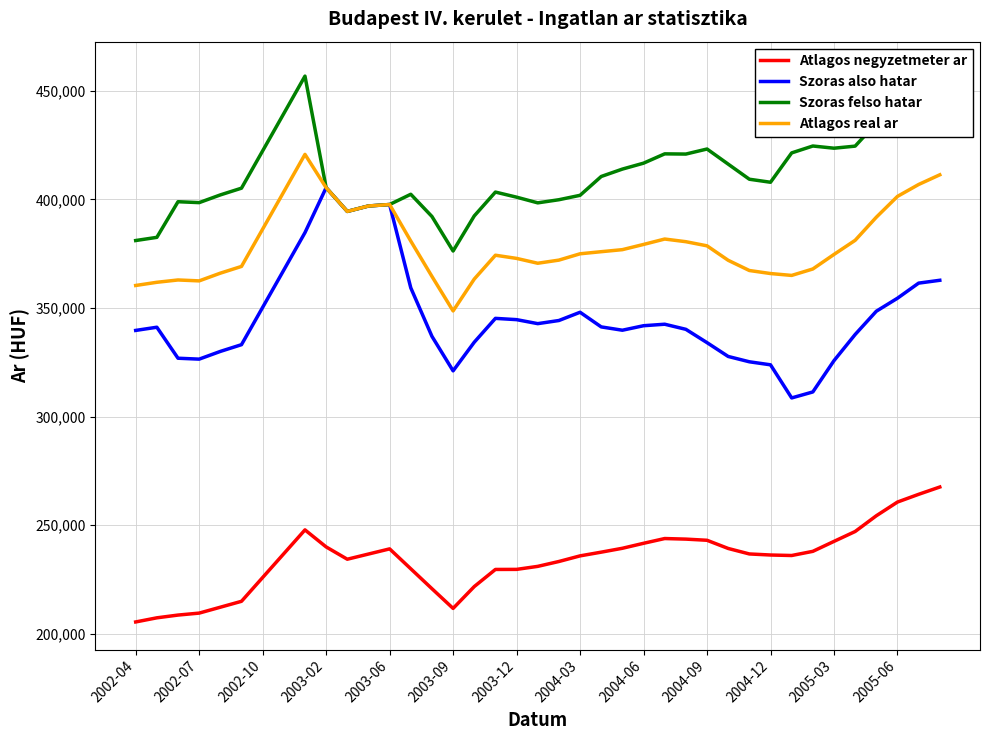

True or false: Szoras felso hatar has more than 1 interior local peaks.

True